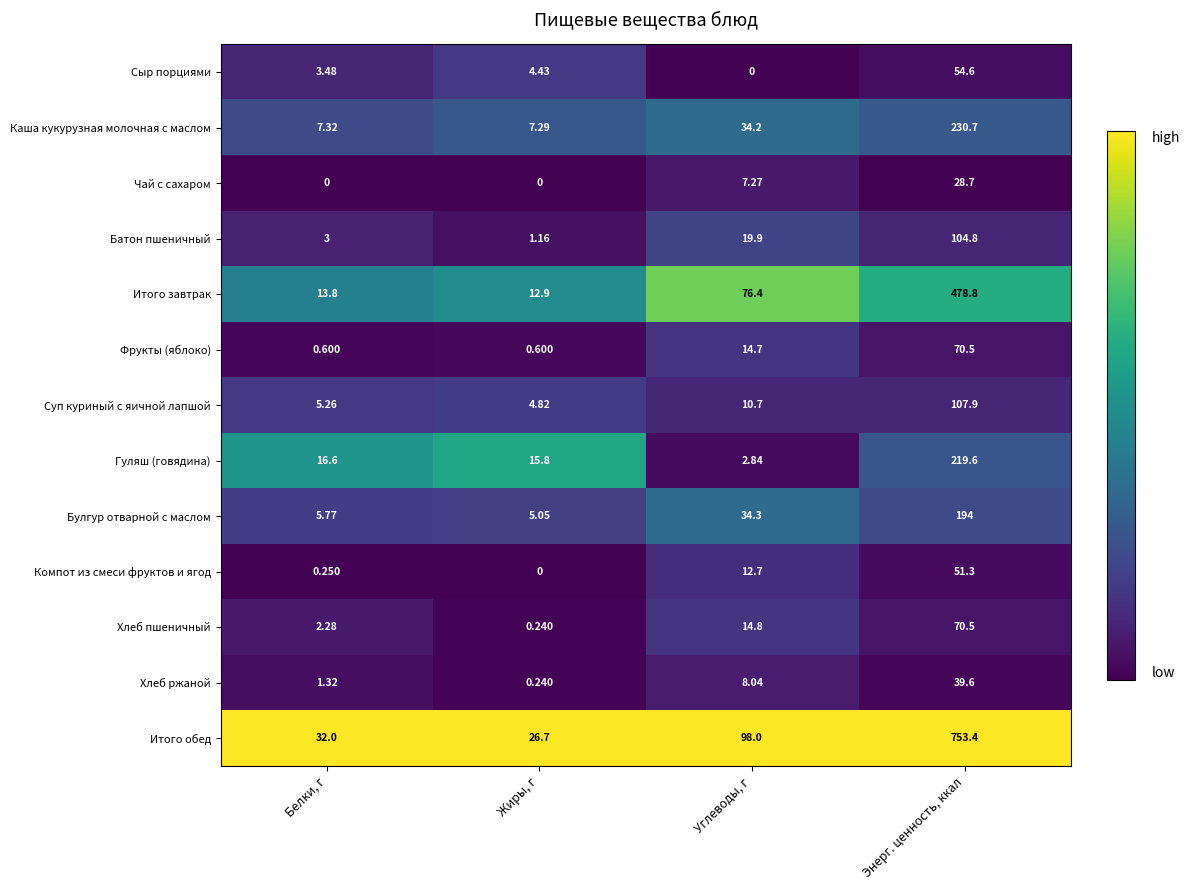

At which category does the chart reach its peak across all series?

Энерг. ценность, ккал